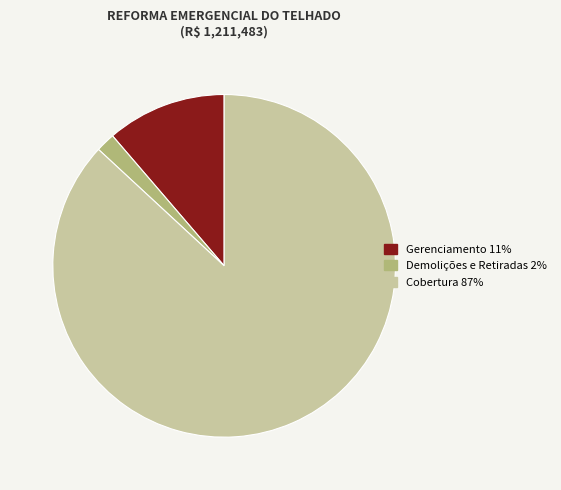

How many slices are in this pie chart?

3